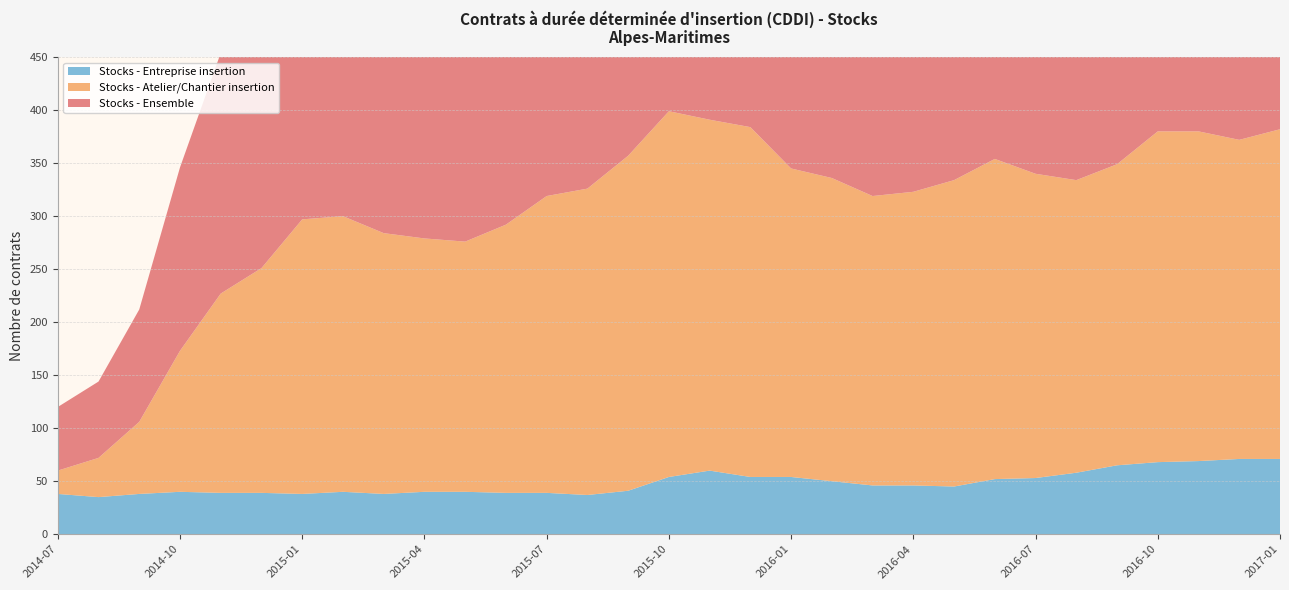

Reading right to left, list all the values displayed in this chart.

Stocks - Ensemble: 382	372	380	380	349	334	340	354	334	323	319	336	345	384	391	399	357	326	319	292	276	279	284	300	297	251	227	173	106	72	60
Stocks - Atelier/Chantier insertion: 311	301	311	312	284	276	287	302	289	277	273	286	291	330	331	345	316	289	280	253	236	239	246	260	259	212	188	133	68	37	22
Stocks - Entreprise insertion: 71	71	69	68	65	58	53	52	45	46	46	50	54	54	60	54	41	37	39	39	40	40	38	40	38	39	39	40	38	35	38